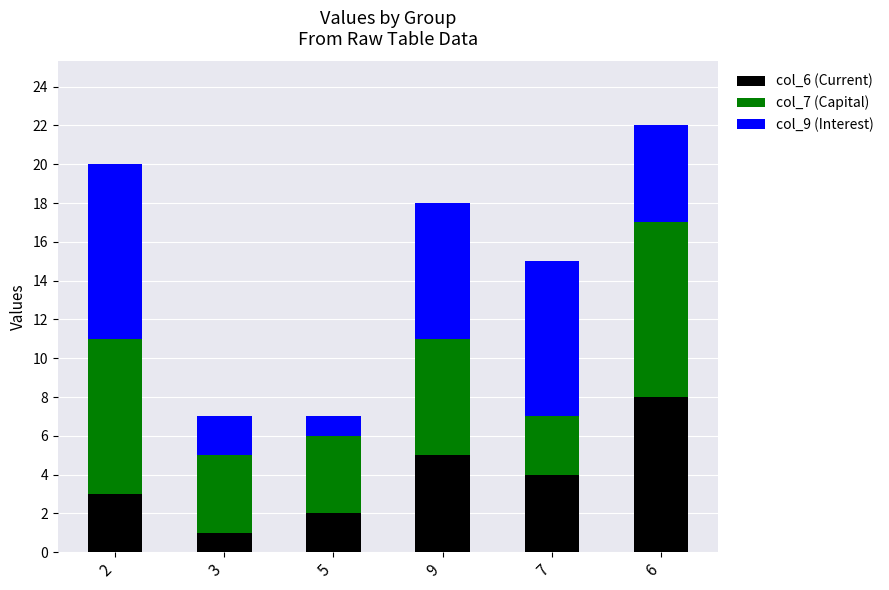

Reading right to left, transcribe the values for col_6 (Current).

6=8	7=4	9=5	5=2	3=1	2=3